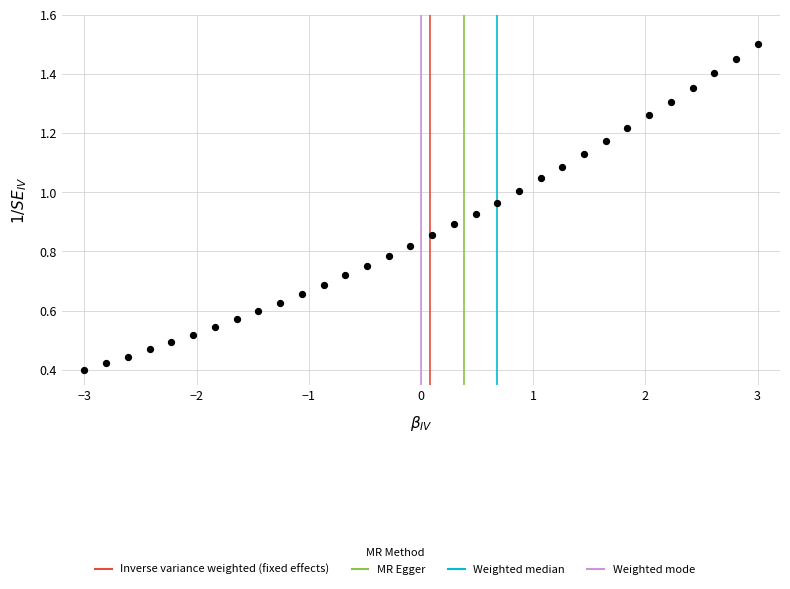

What is the range of X values (max minus min)?

6.0